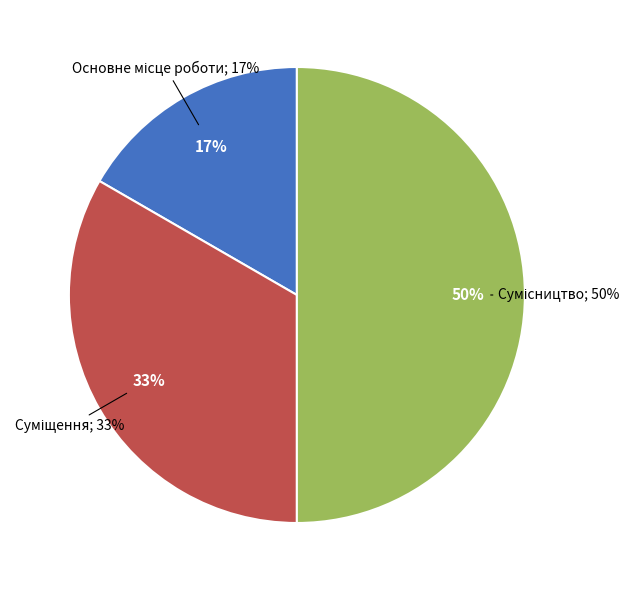

Approximately how many times larger is the value at Суміщення compared to Основне місце роботи?

2.0